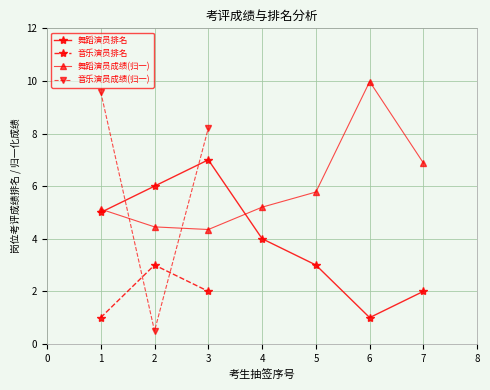

List the labels in order of 舞蹈演员排名 value, largest first.

3, 2, 1, 4, 5, 7, 6